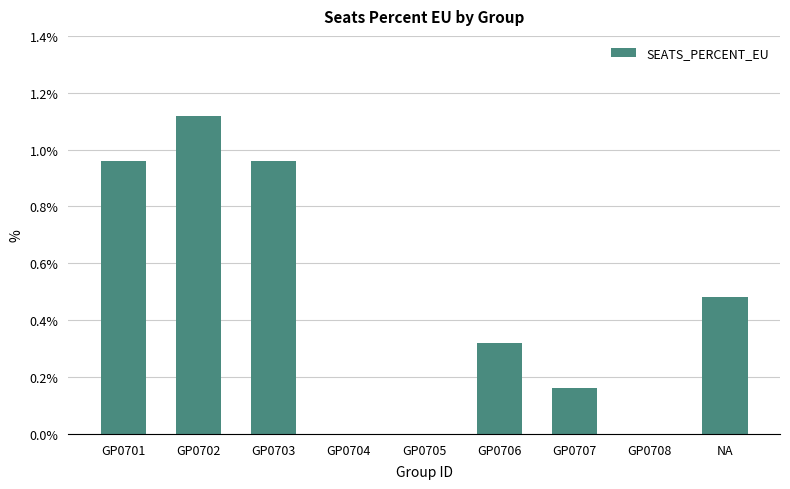

Is it true that the value at GP0704 is 0.0?

True